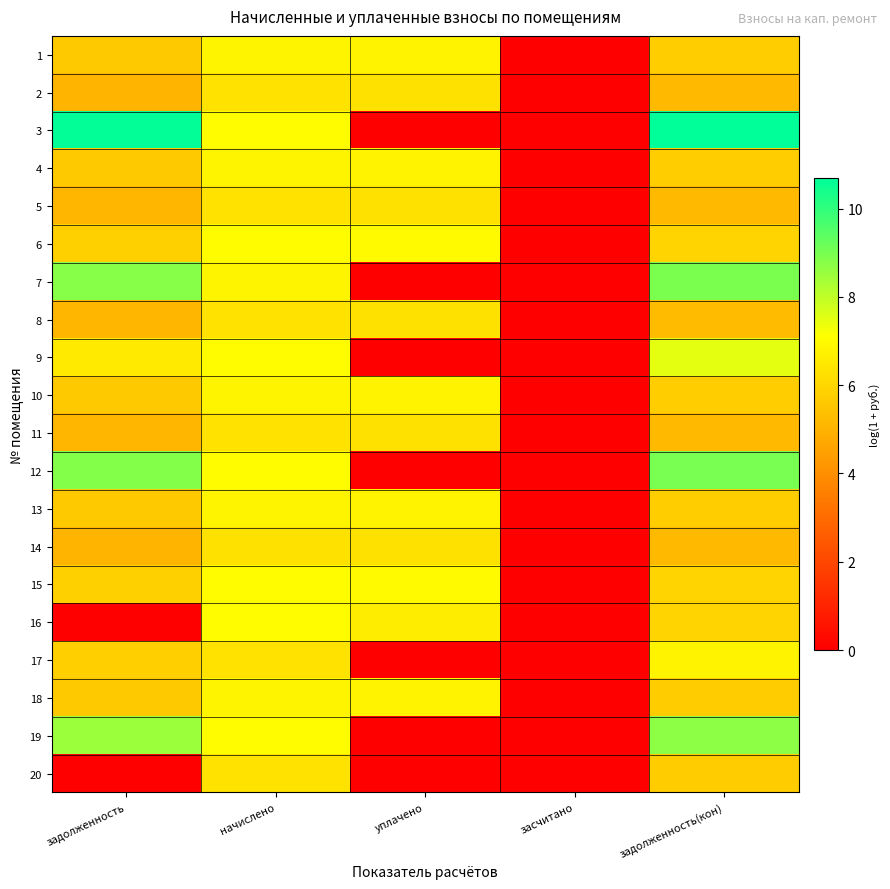

At which category is the sum across all series the highest?

начислено